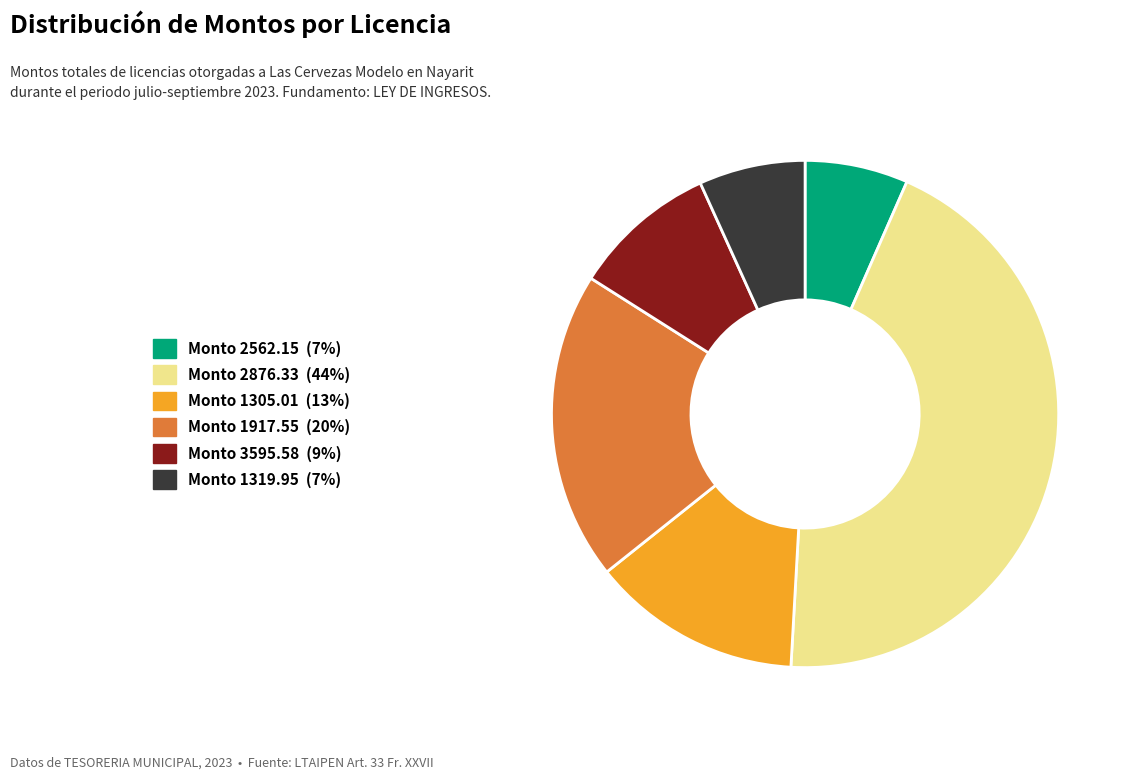

Is there any slice that represents more than half of the pie?

No